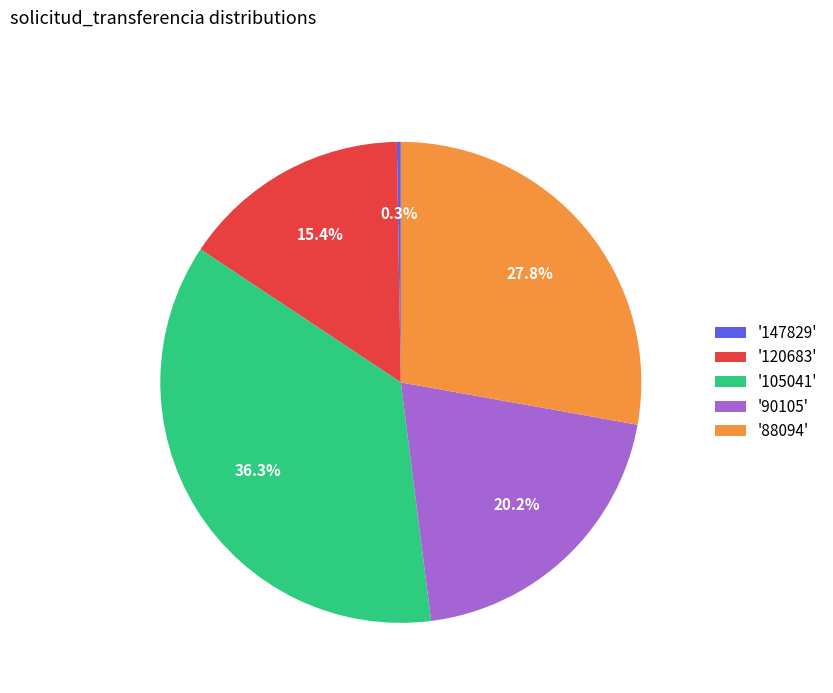

Combined, do '120683' and '90105' account for over 50%?

No